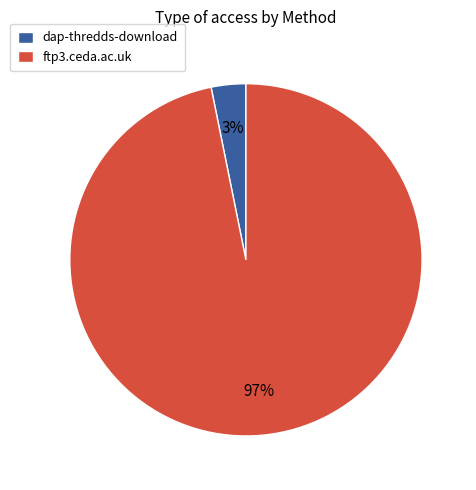

To the nearest percent, what portion does ftp3.ceda.ac.uk represent?

97%